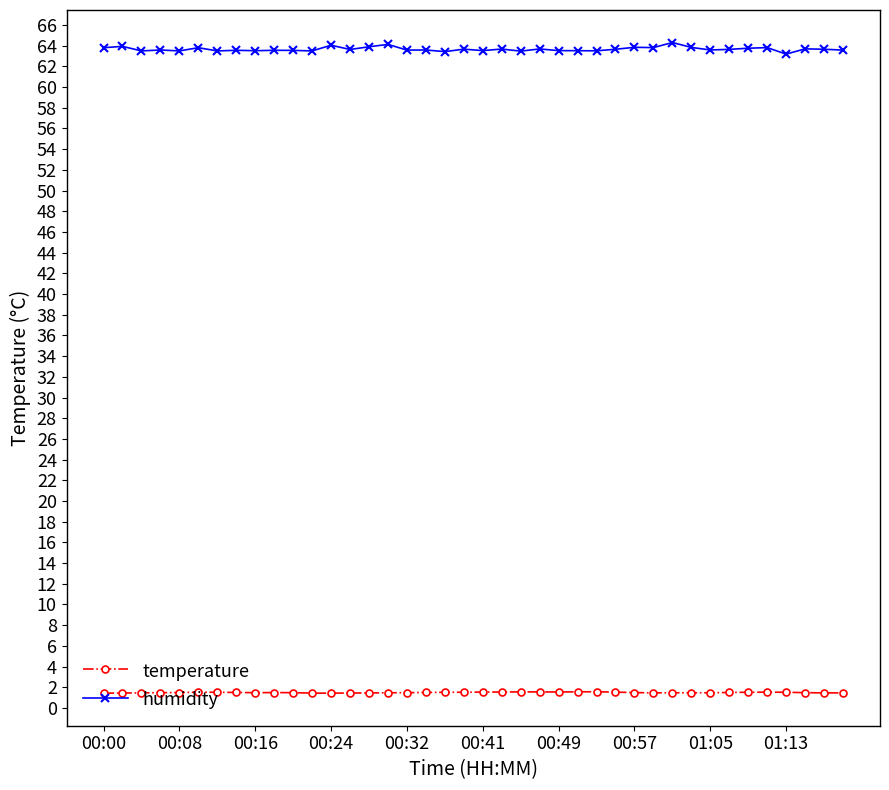

What is the greatest value displayed?

64.3